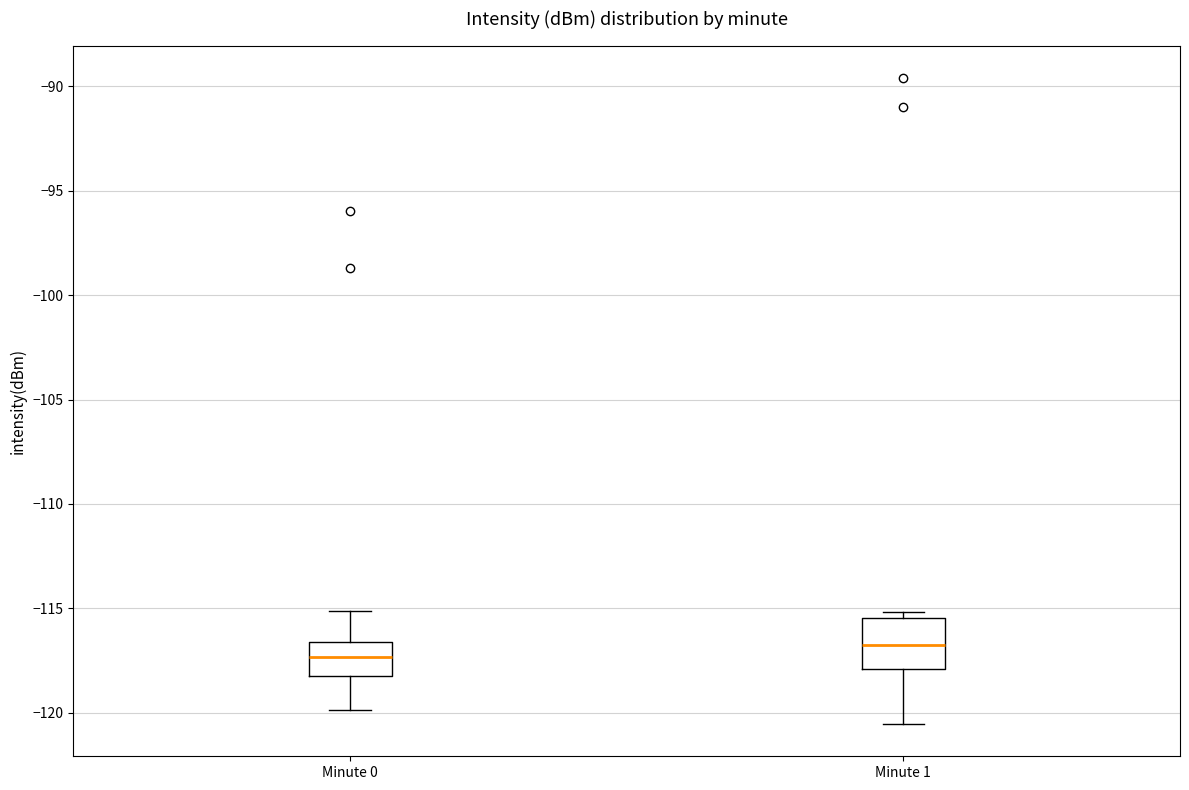

Reading left to right, transcribe this box plot: for each box, give where its median line is, the range the box spans, and where its two whiskers end, as read against the y-axis. The values are not printed on the chart, so give them approximately, as read against the axis.

Minute 0: median -117.5, box -118.0 to -116.5, whiskers -120.0 to -115.0
Minute 1: median -117.0, box -118.0 to -115.5, whiskers -120.5 to -115.0